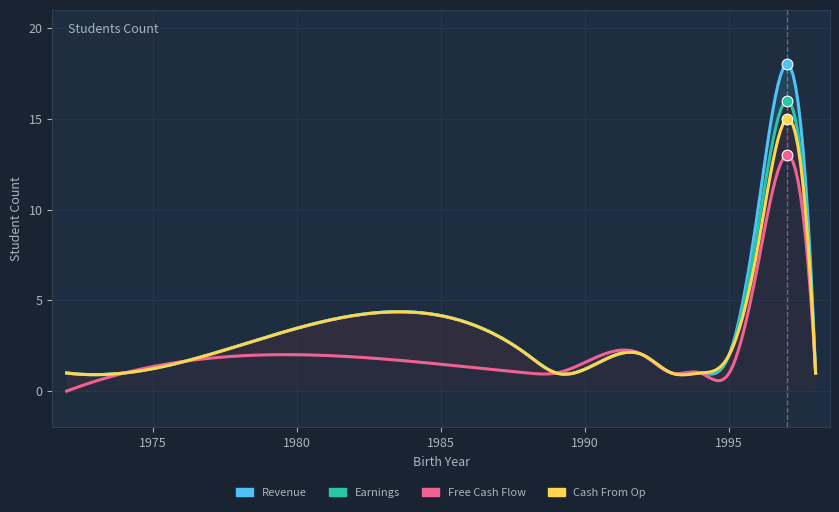

Which series contains the lowest Y value?

Free Cash Flow